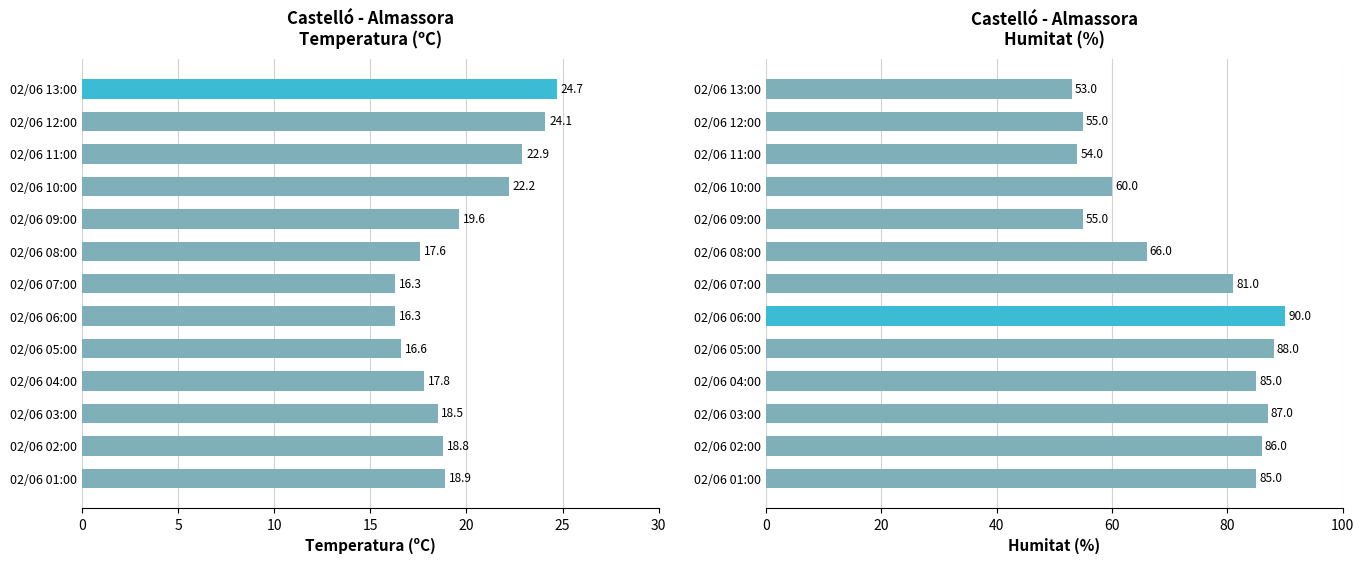

At 0, list the series in order from smallest to largest.

Temperatura (ºC), Humitat (%)